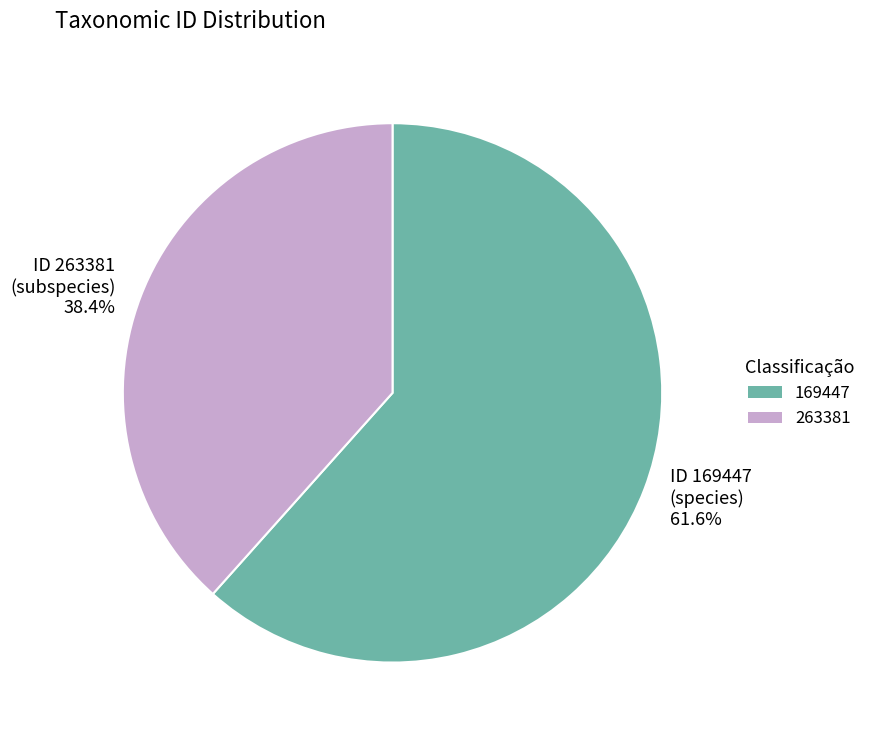

Count the number of slices in the pie.

2